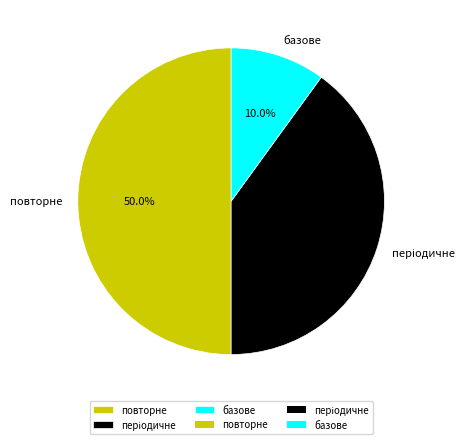

Which slice is the largest?

повторне